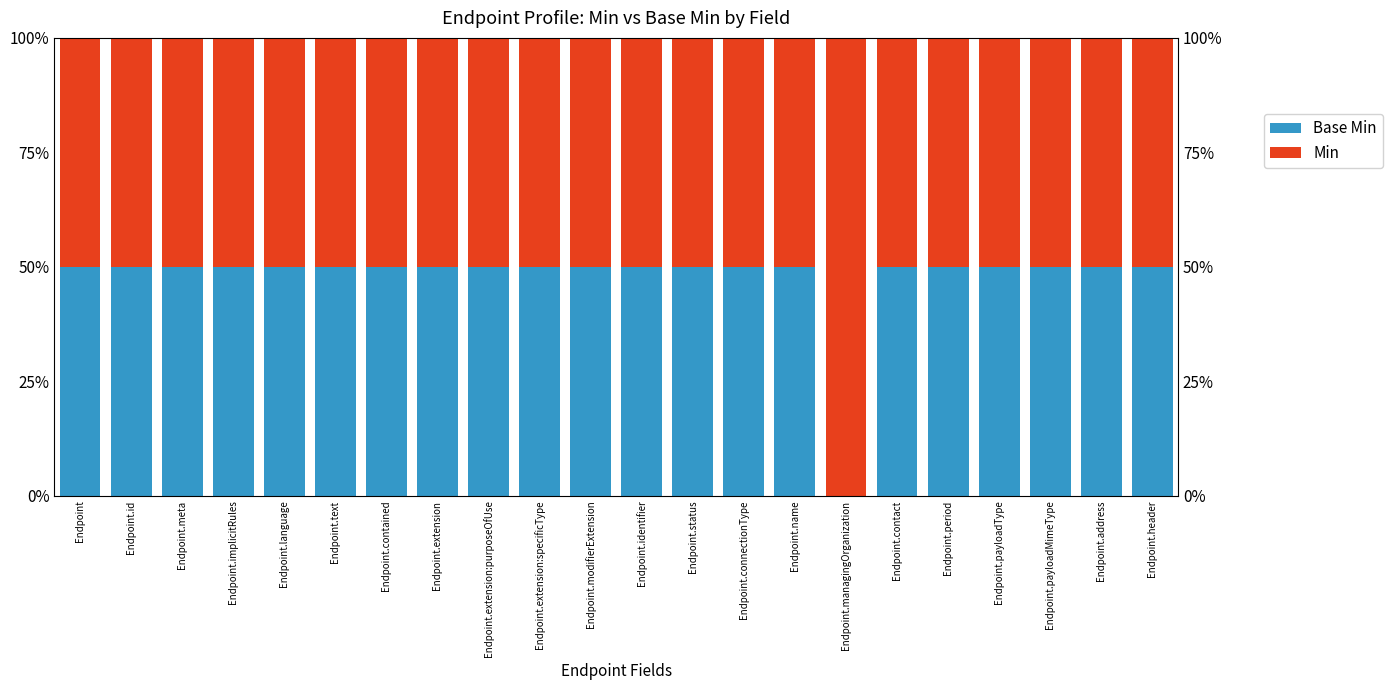

Between Endpoint and Endpoint.period, which is larger?

Endpoint